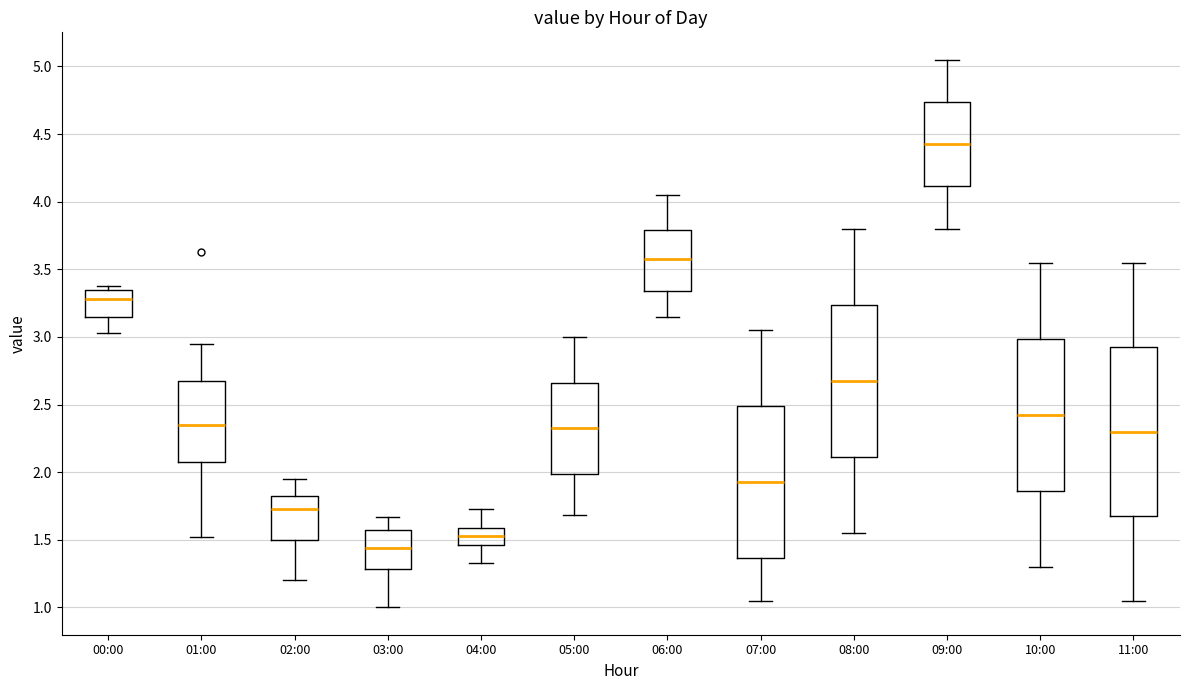

Which box's median line is the highest?

09:00